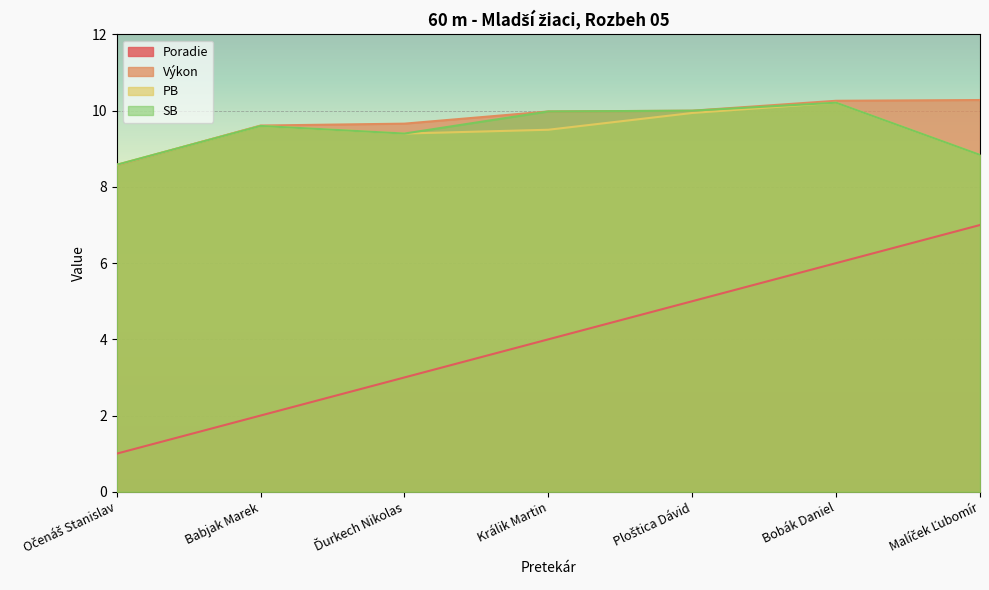

Rank the series at Bobák Daniel from lowest to highest value.

Poradie, PB, SB, Výkon